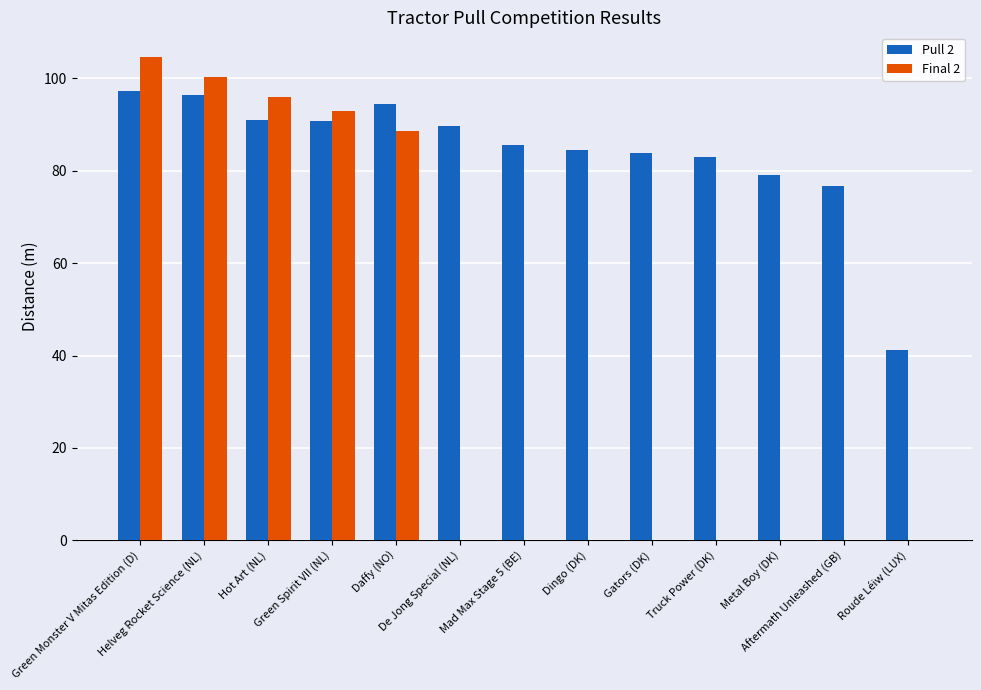

Which series has the largest total across all categories?

Pull 2